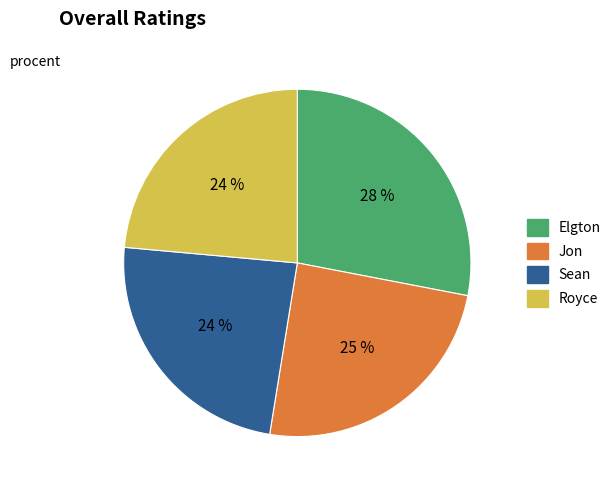

Does any single category account for the majority?

No